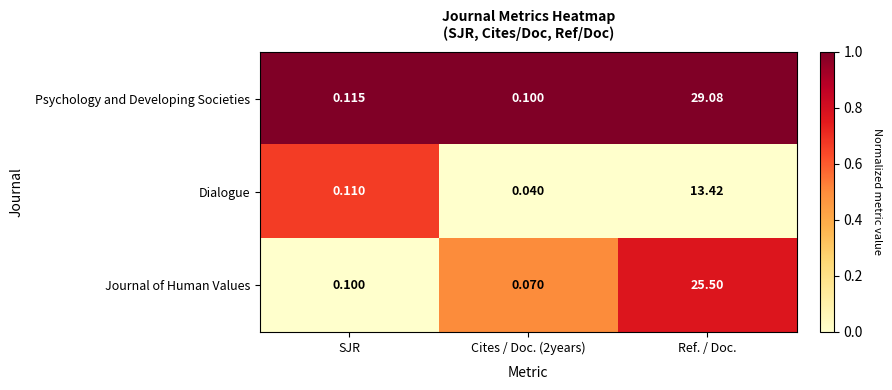

At how many categories does at least one series exceed 0?

3